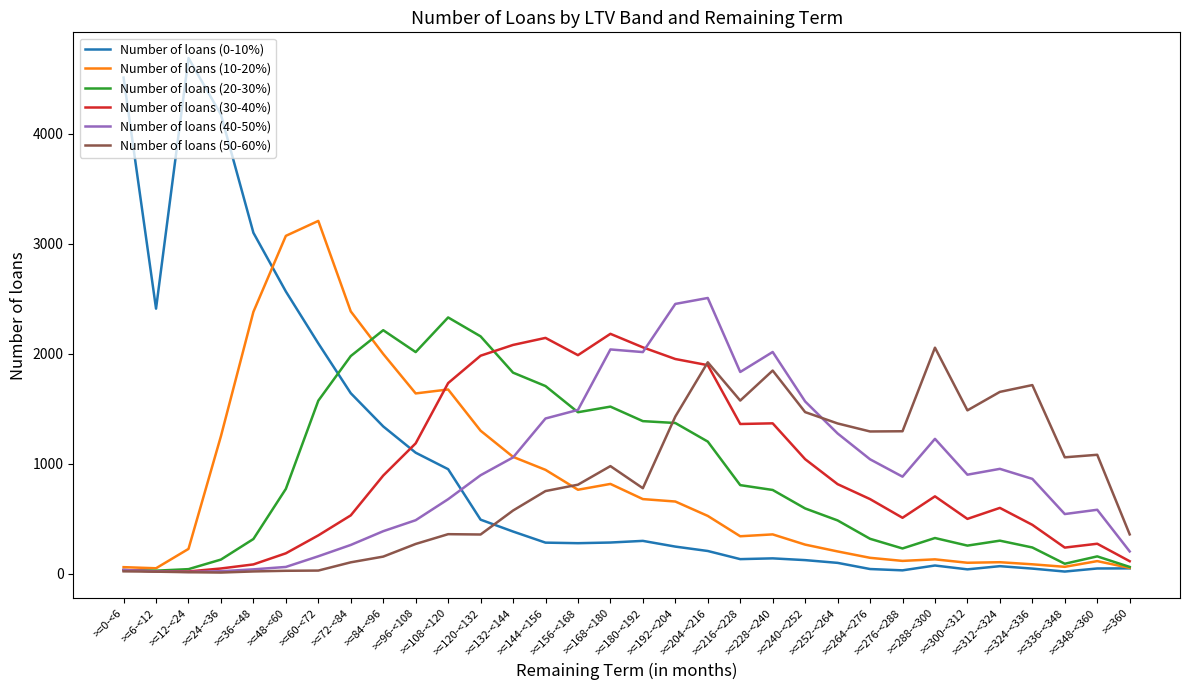

Reading left to right, list all the values displayed in this chart.

Number of loans (0-10%): 4512	2411	4690	4175	3101	2567	2095	1642	1340	1101	951	492	384	283	278	284	299	247	207	133	140	124	99	43	31	75	40	69	47	20	48	49
Number of loans (10-20%): 60	50	226	1252	2382	3073	3209	2386	1999	1640	1676	1301	1063	945	764	817	679	657	526	341	358	265	203	145	117	131	100	105	86	63	115	53
Number of loans (20-30%): 33	28	42	129	316	772	1574	1980	2215	2016	2331	2159	1829	1707	1469	1520	1388	1371	1202	806	762	594	485	318	230	325	256	301	239	91	158	62
Number of loans (30-40%): 34	22	21	48	85	186	349	531	893	1186	1734	1983	2081	2145	1988	2182	2059	1953	1897	1362	1368	1042	815	679	509	704	499	599	445	238	273	114
Number of loans (40-50%): 34	21	17	23	40	62	159	262	387	487	678	896	1058	1412	1490	2040	2016	2454	2508	1835	2017	1567	1276	1041	883	1227	901	954	863	543	582	203
Number of loans (50-60%): 22	19	14	11	21	27	29	104	156	271	360	357	575	752	810	979	778	1430	1923	1575	1848	1470	1367	1294	1296	2056	1486	1654	1716	1059	1082	358